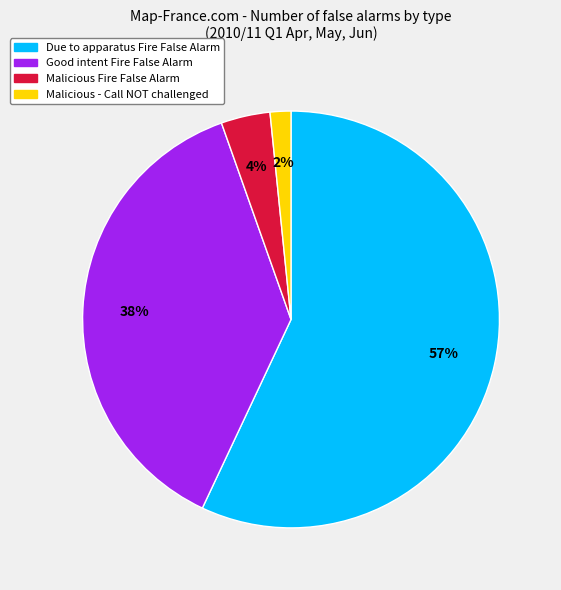

To the nearest percent, what is the average slice percentage?

25%